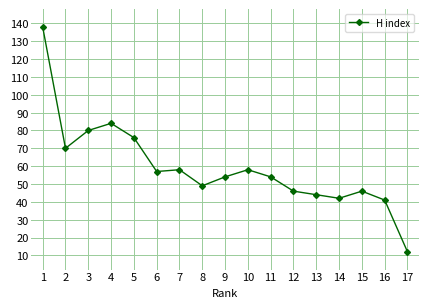

Does the chart have visible grid lines?

Yes